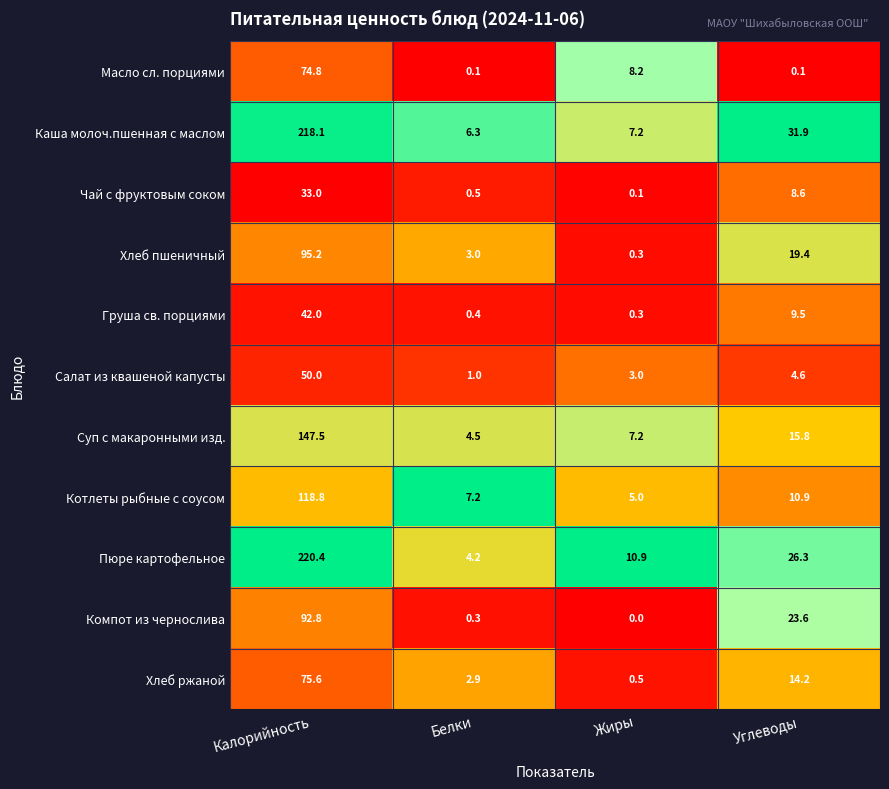

What is the greatest value displayed?

220.4